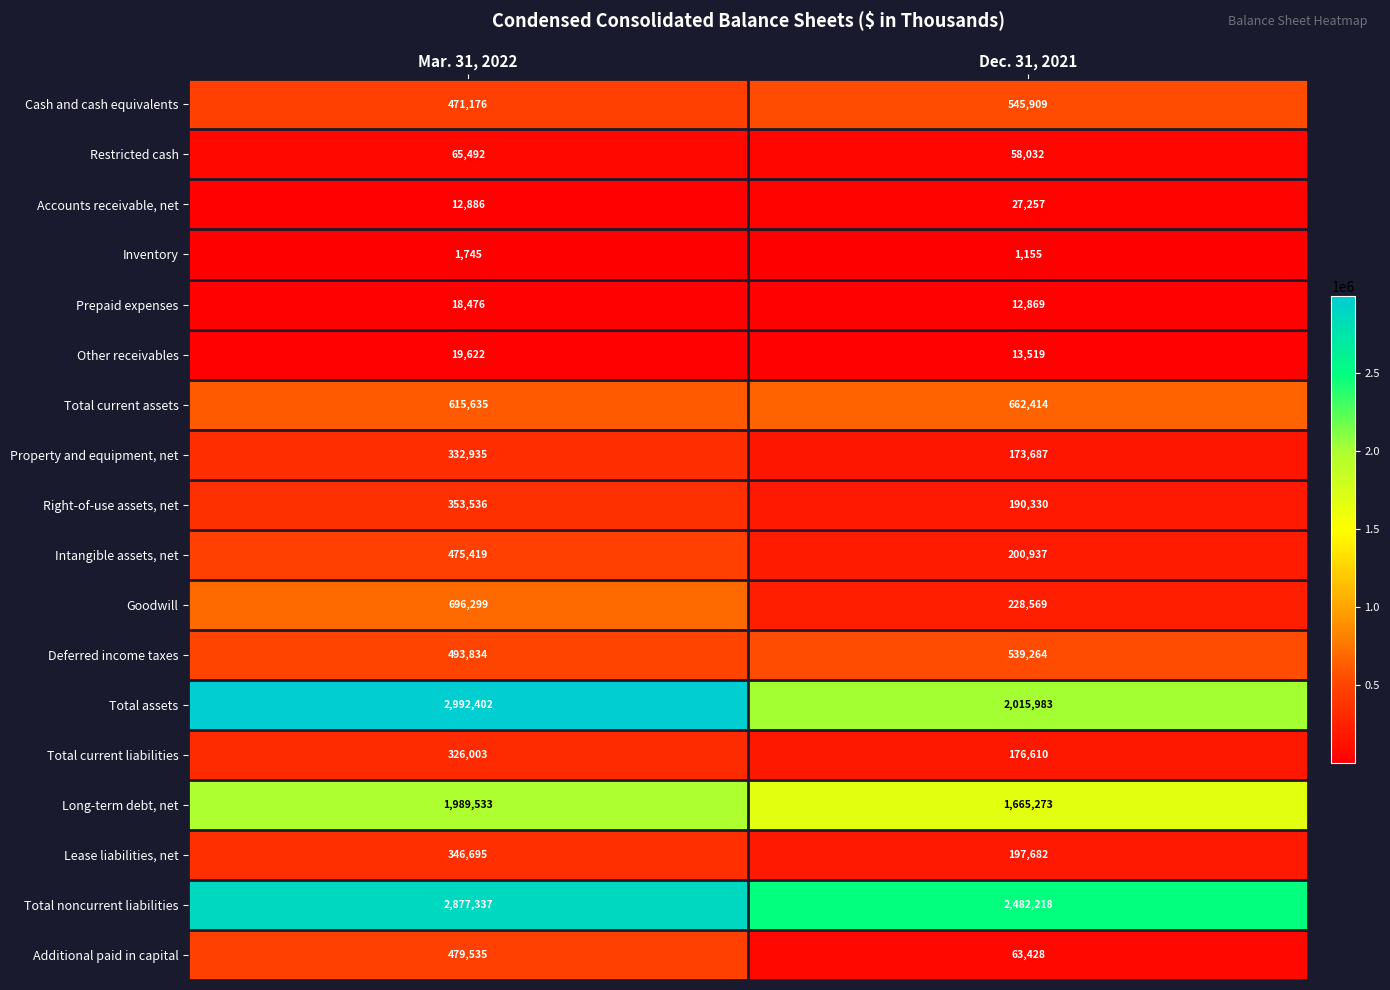

Which series has the largest total across all categories?

Total noncurrent liabilities